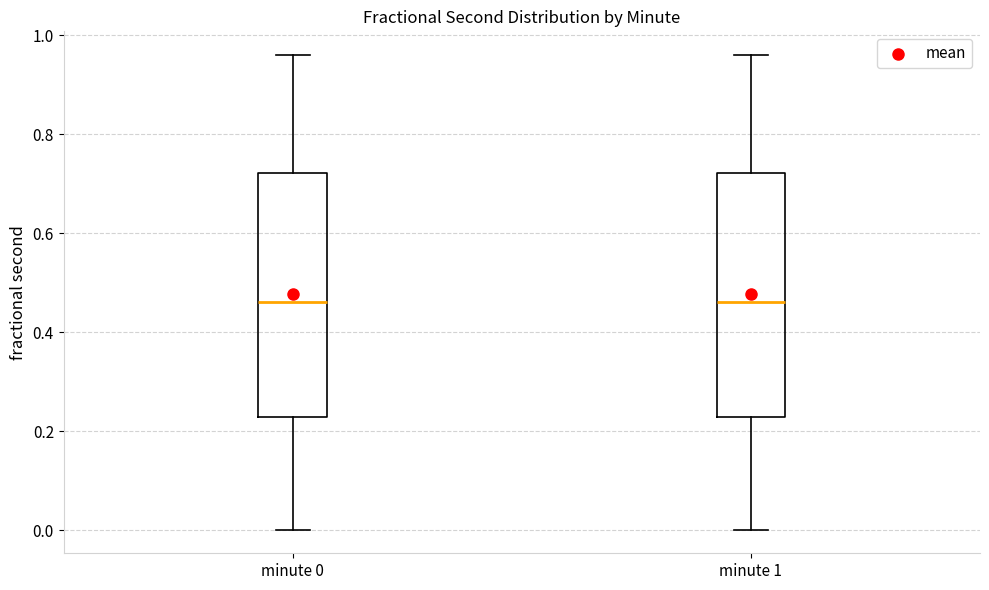

Reading left to right, transcribe this box plot: for each box, give where its median line is, the range the box spans, and where its two whiskers end, as read against the y-axis. The values are not printed on the chart, so give them approximately, as read against the axis.

minute 0: median 0.46, box 0.22 to 0.72, whiskers 0.00 to 0.96
minute 1: median 0.46, box 0.22 to 0.72, whiskers 0.00 to 0.96